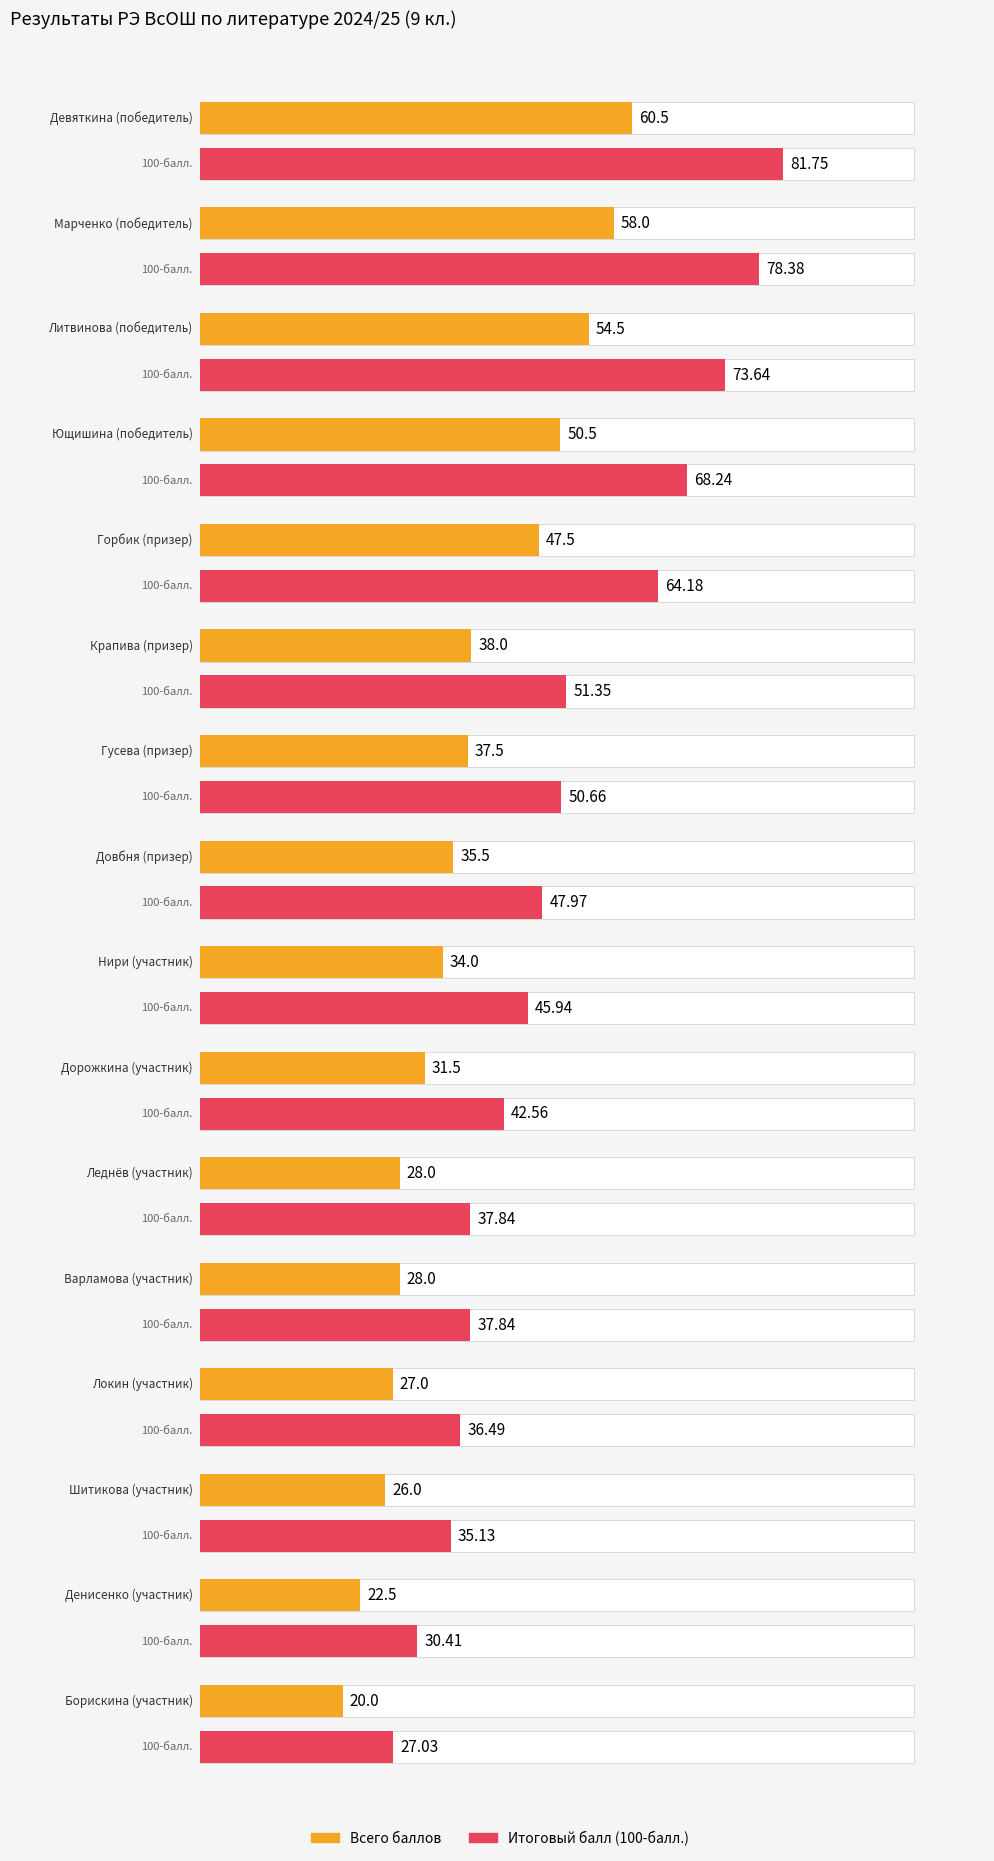

Reading right to left, what are all the values shown in this chart?

Всего баллов: 20.0	22.5	26.0	27.0	28.0	28.0	31.5	34.0	35.5	37.5	38.0	47.5	50.5	54.5	58.0	60.5
Итоговый балл (100-балл.): 27.0	30.4	35.1	36.5	37.8	37.8	42.6	45.9	48.0	50.7	51.4	64.2	68.2	73.6	78.4	81.8